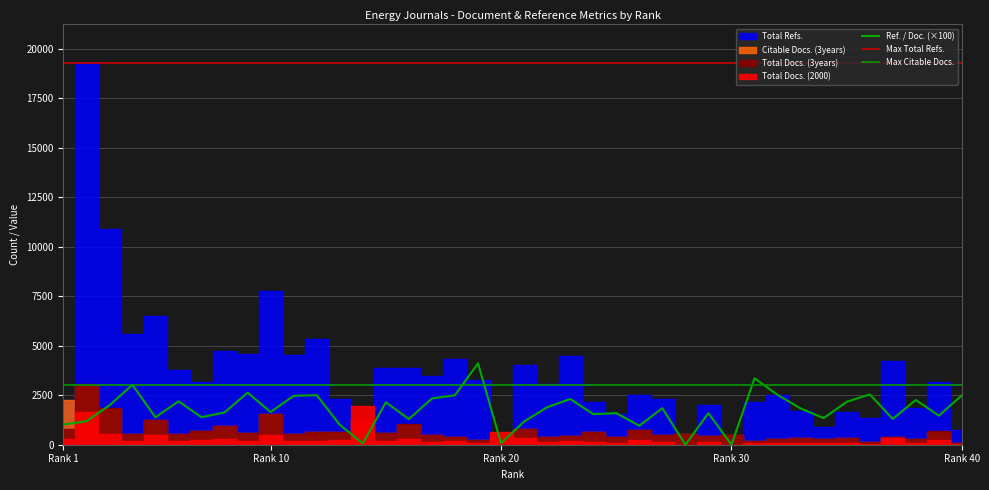

Which series has the widest spread of values?

Total Refs.